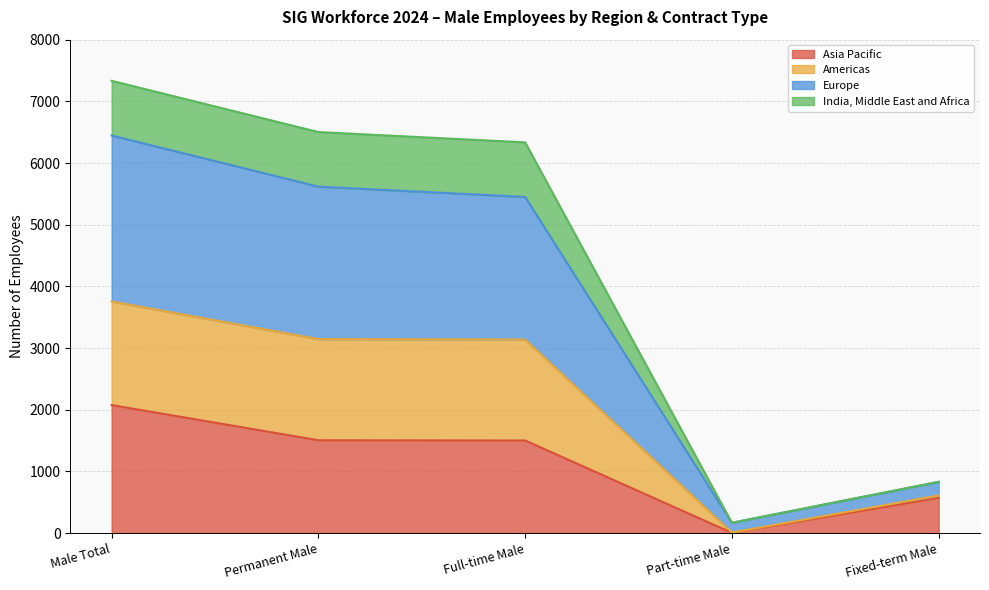

At which category is the sum across all series the highest?

Male Total